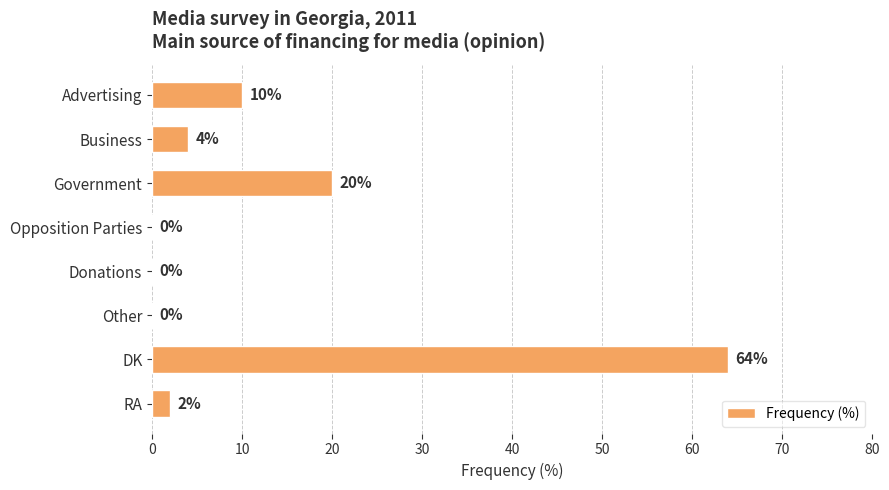

What is the sum of all values?

100